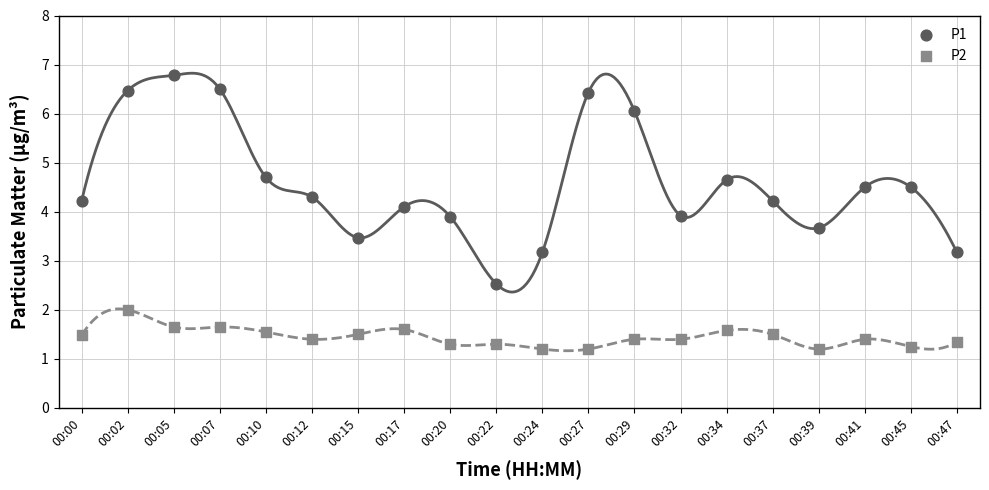

Which series contains the highest Y value?

P1